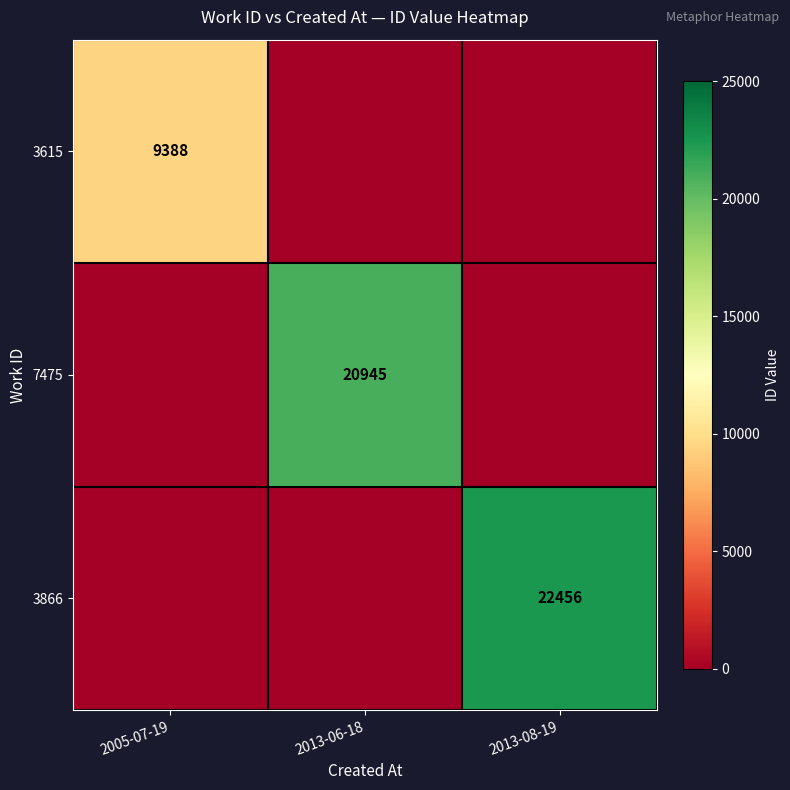

The value of 3866 at 2013-08-19 is 22456. True or false?

True